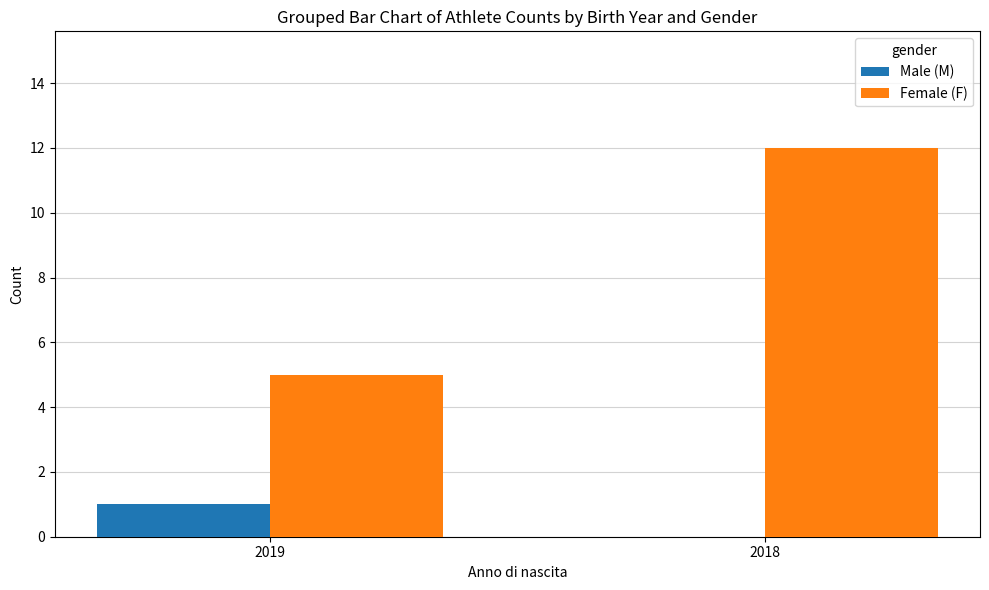

Between 2019 and 2018, which series saw the biggest shift?

Female (F)